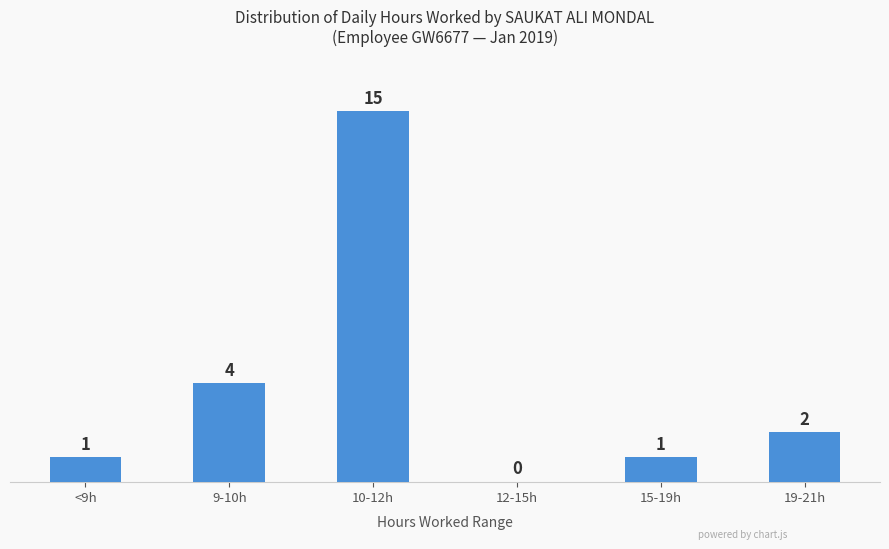

What is the sum of all values?

23